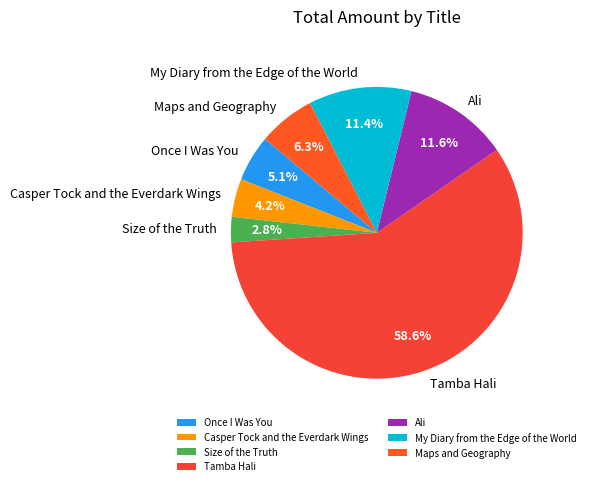

Approximately how many times larger is the value at Size of the Truth compared to Casper Tock and the Everdark Wings?

0.7